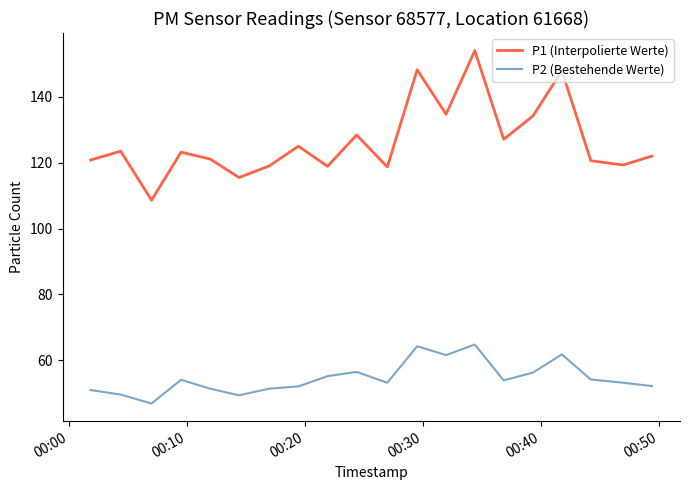

How many interior local peaks does the P1 (Interpolierte Werte) series have?

7